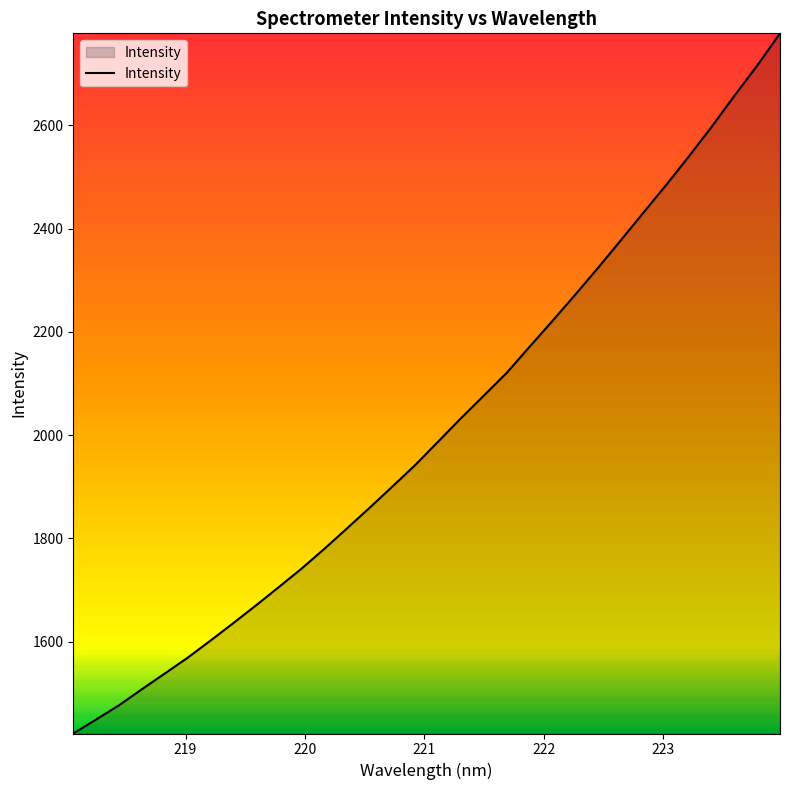

How many lines are shown in the chart?

1